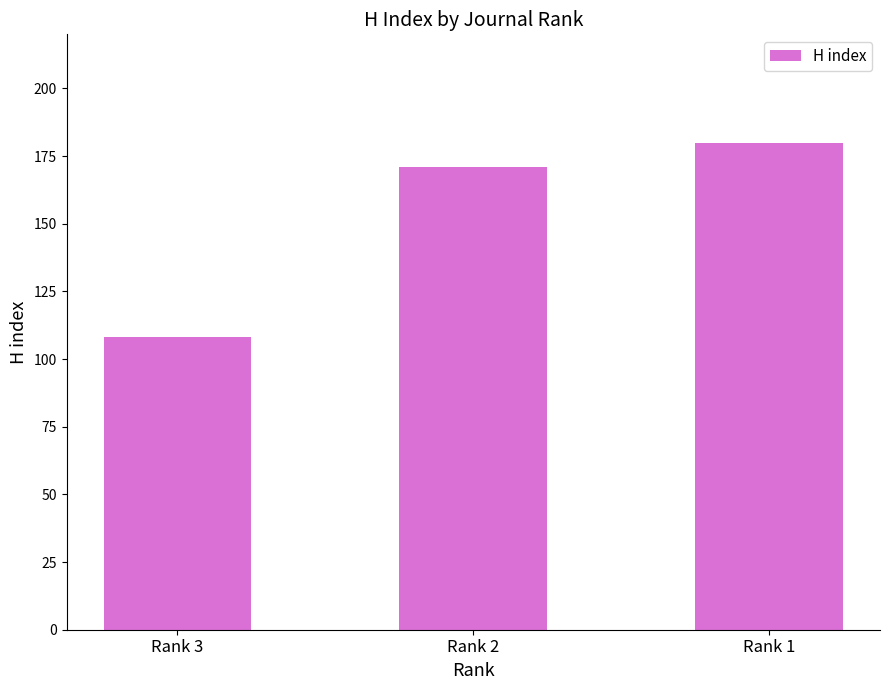

Count the number of data series in this chart.

1